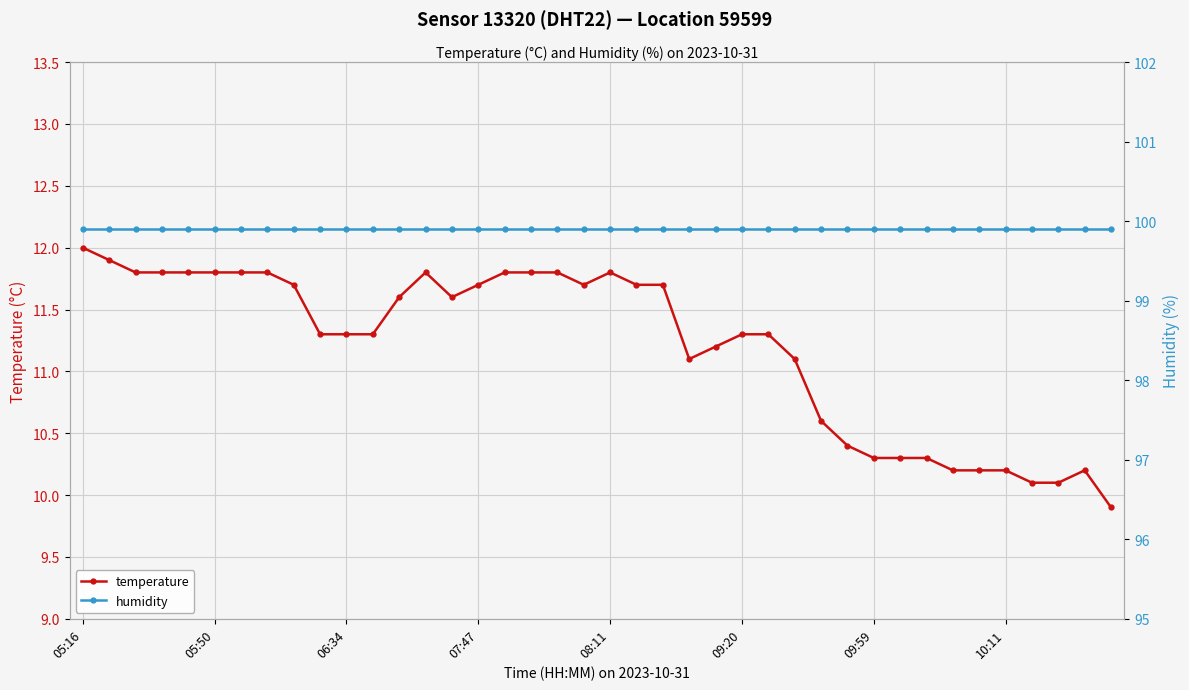

Count the number of data series in this chart.

2